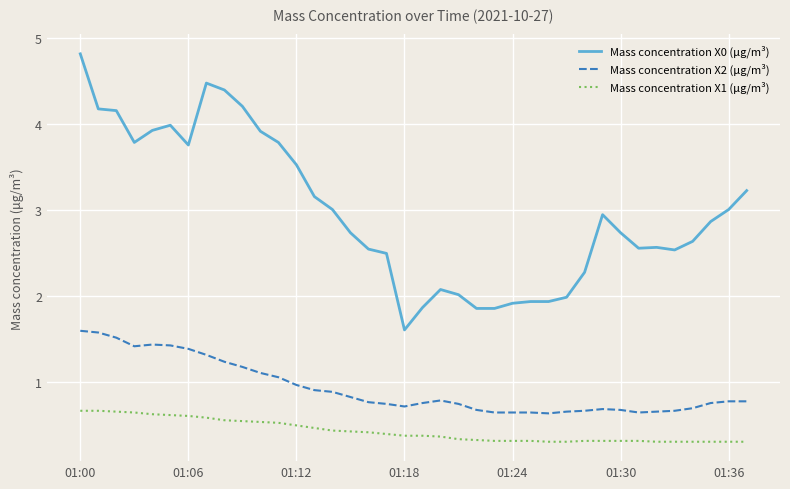

What is the difference between the maximum and minimum values in the Mass concentration X2 (μg/m³) series?

1.0